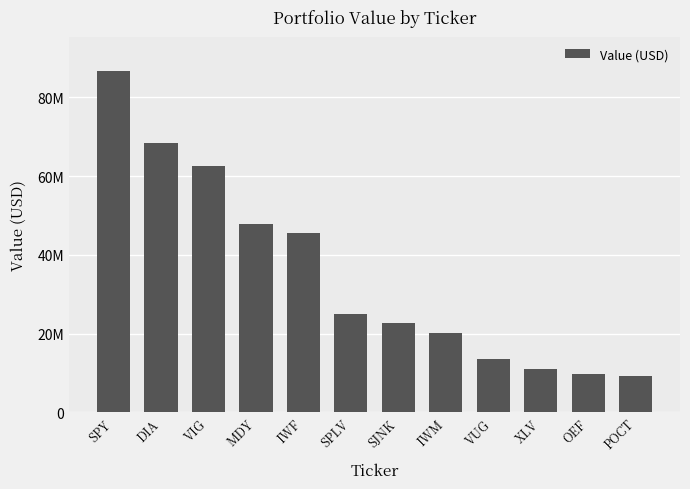

Where is the data nearest to the value 47933000?

MDY